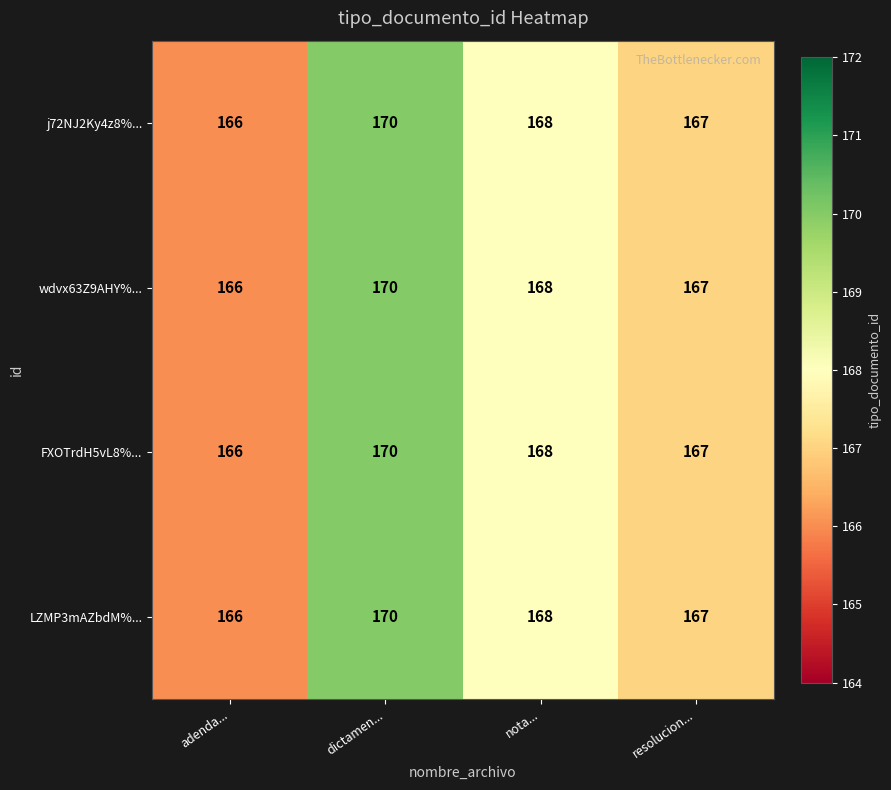

How many data points does each series have?

4